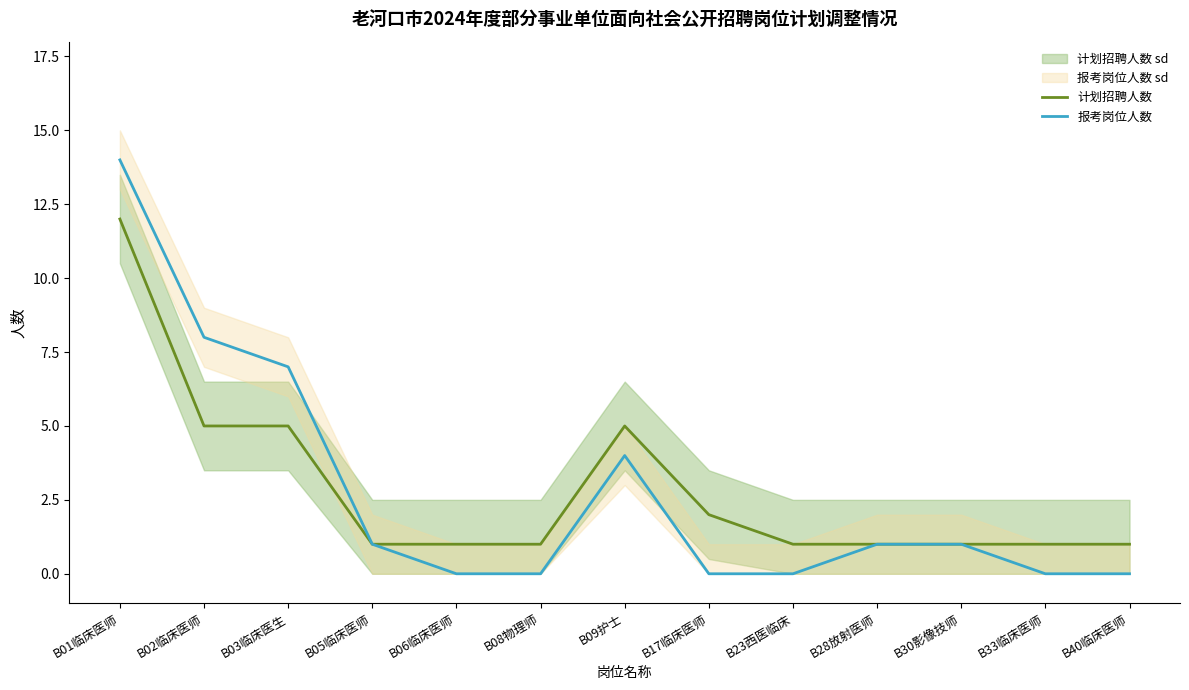

Between B09护士 and B40临床医师, which is larger?

B09护士